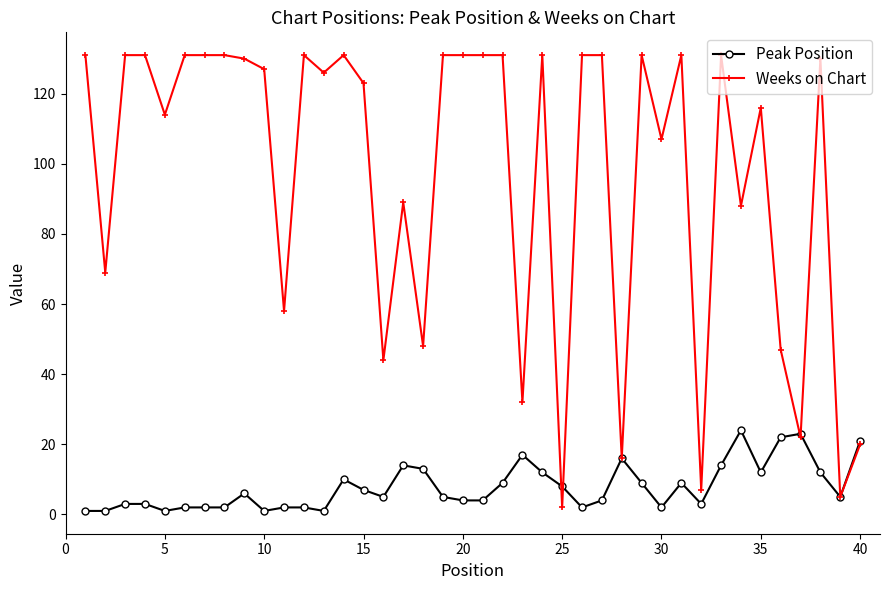

What is the greatest value displayed?

131